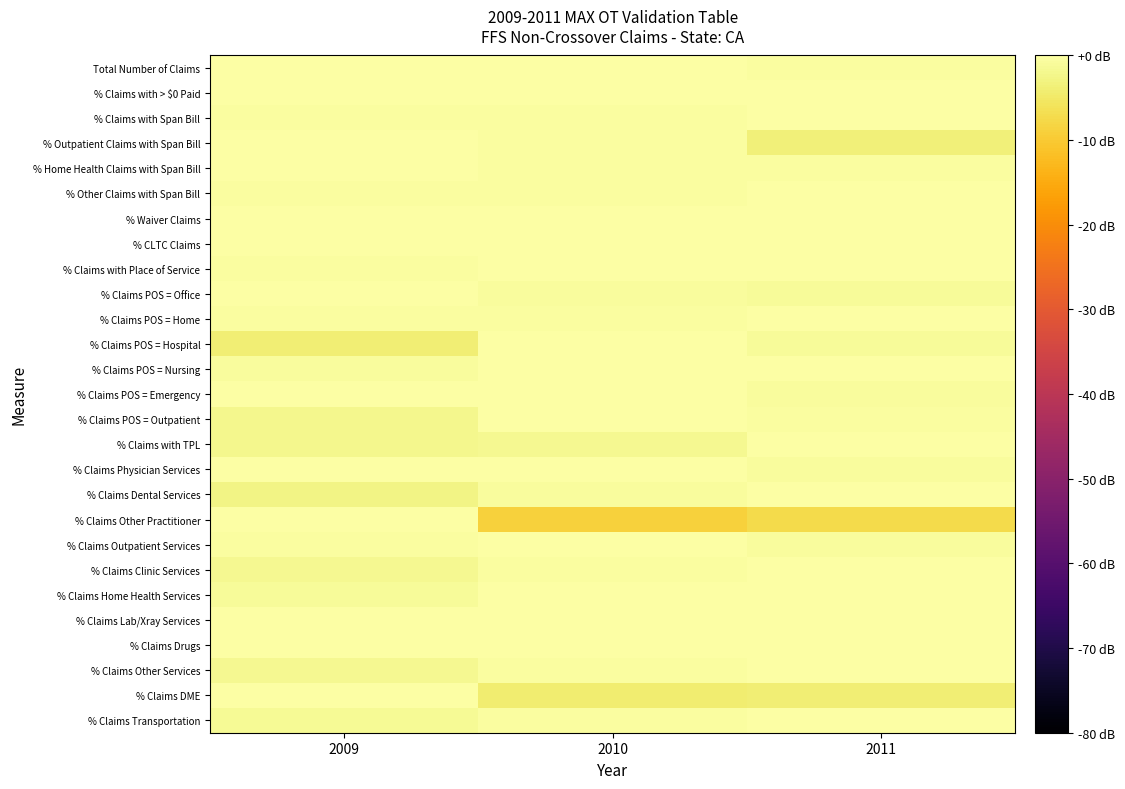

What is the spread (max minus min) of values at 2011?

7.4